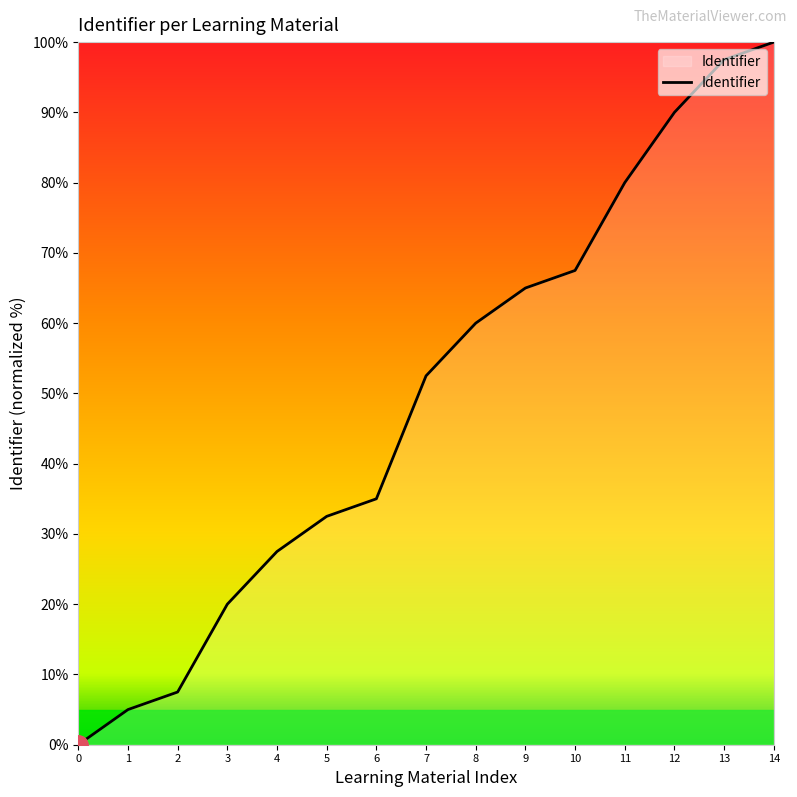

List the labels in order of value, largest first.

14, 13, 12, 11, 10, 9, 8, 7, 6, 5, 4, 3, 2, 1, 0